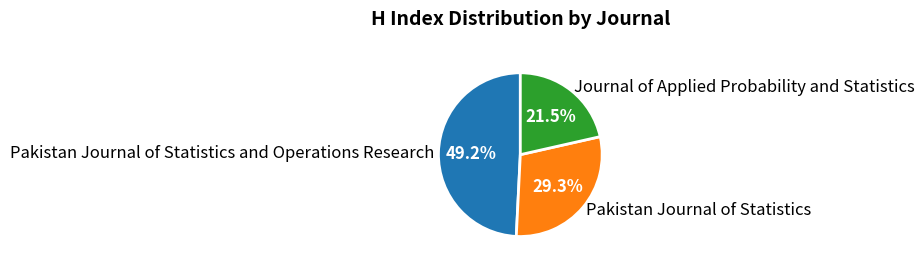

Is there a majority slice in this chart?

No